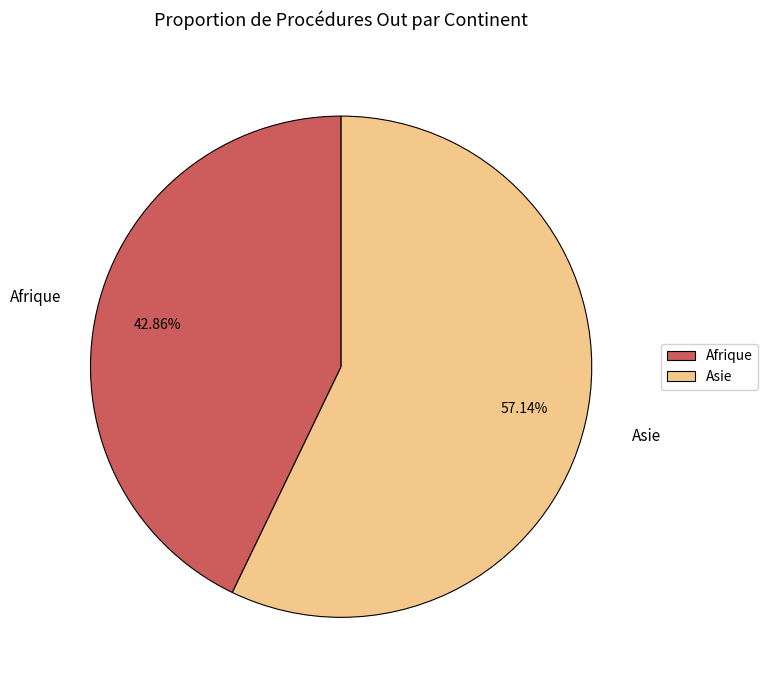

Does any single category account for the majority?

Yes